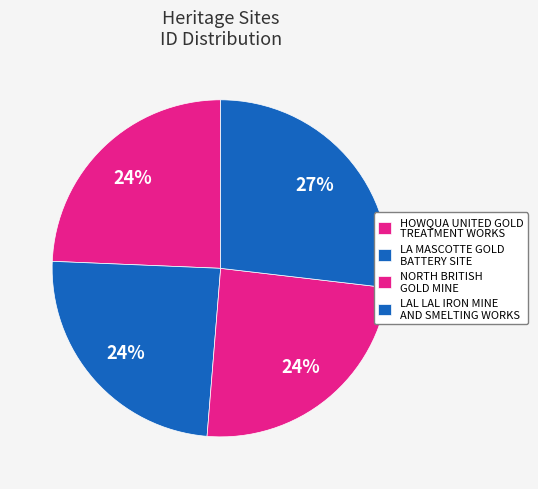

Count the number of slices in the pie.

4